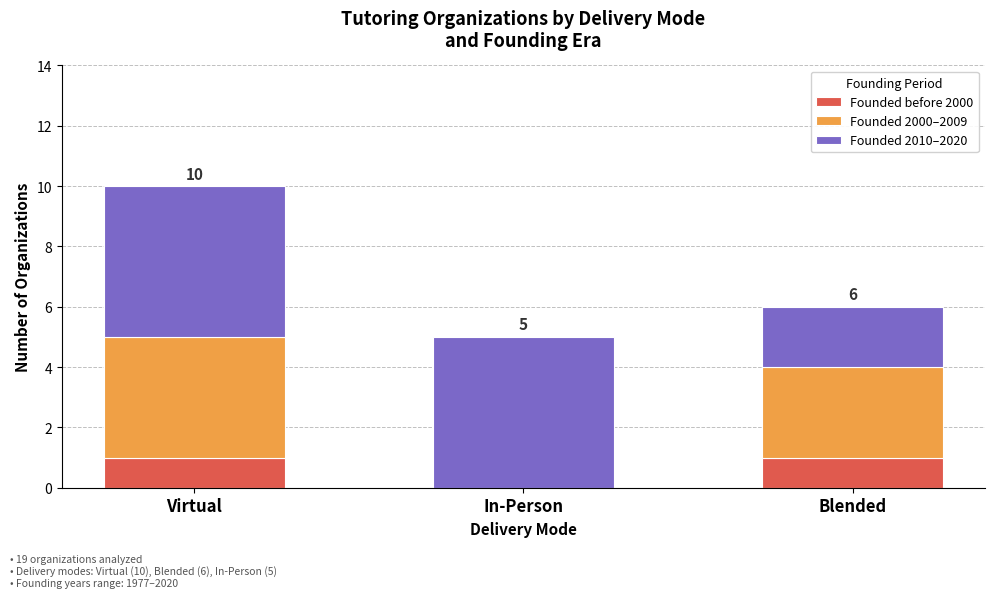

What is the total value across all series at Virtual?

10